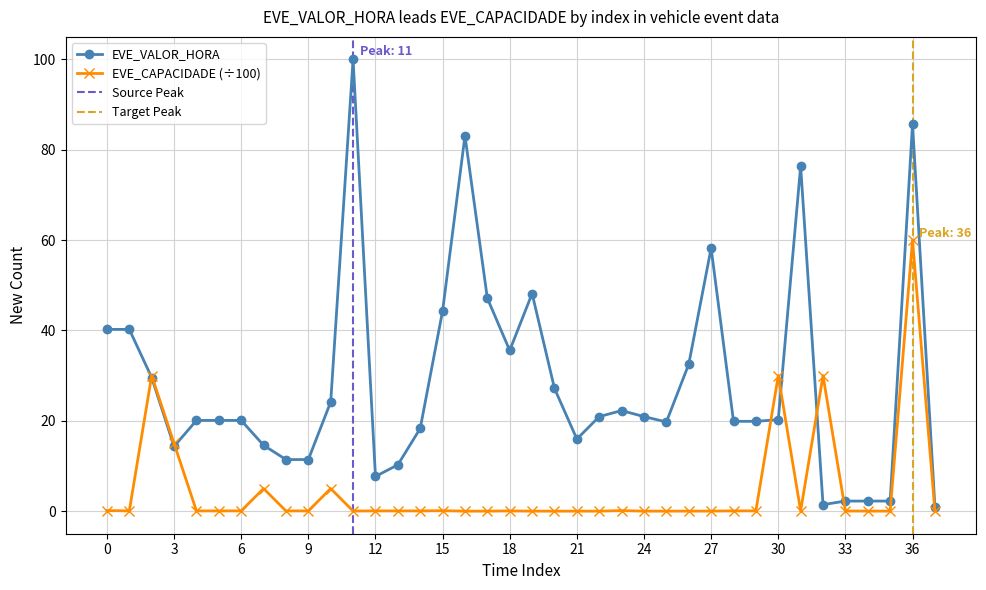

What is the highest value of the EVE_VALOR_HORA series?

100.0